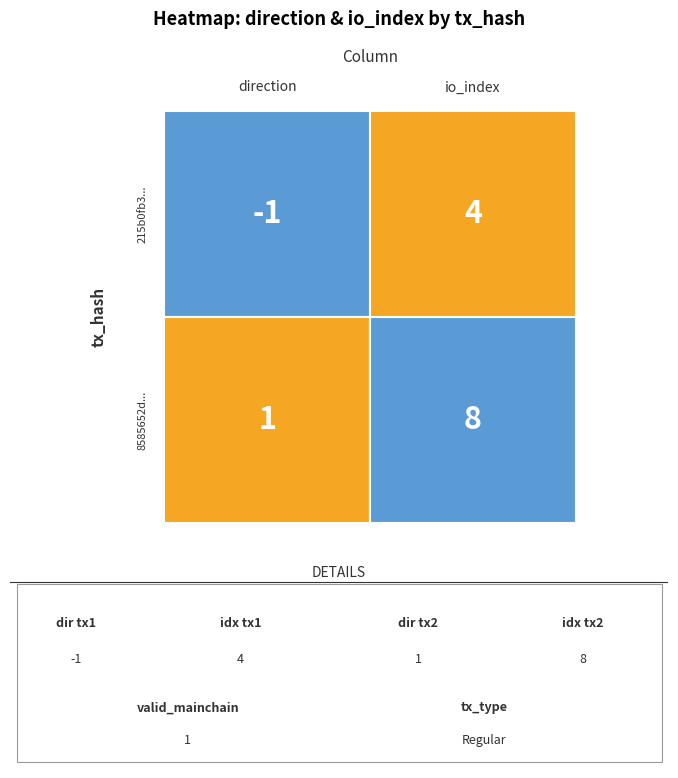

Reading left to right, extract all data points from this chart.

tx1: 0=-1	1=4
tx2: 0=1	1=8